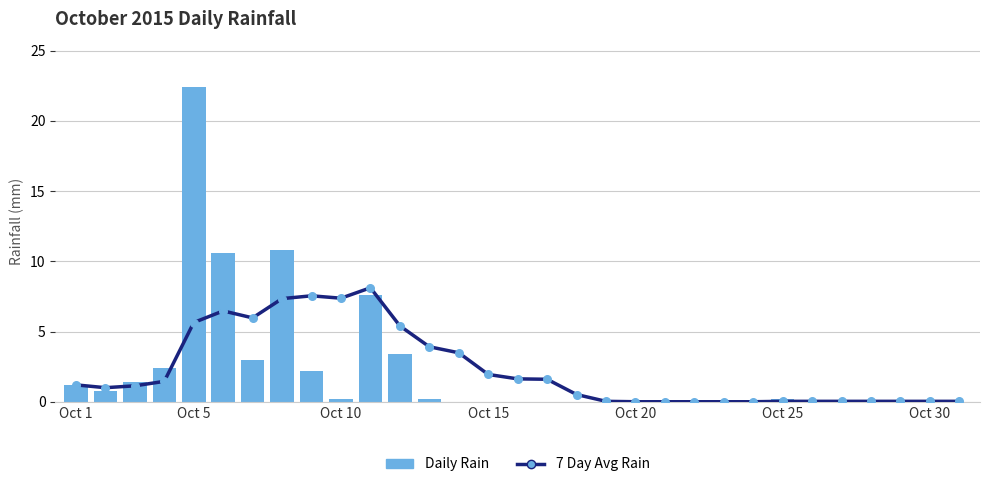

Which series reaches the minimum Y coordinate?

7 Day Avg Rain